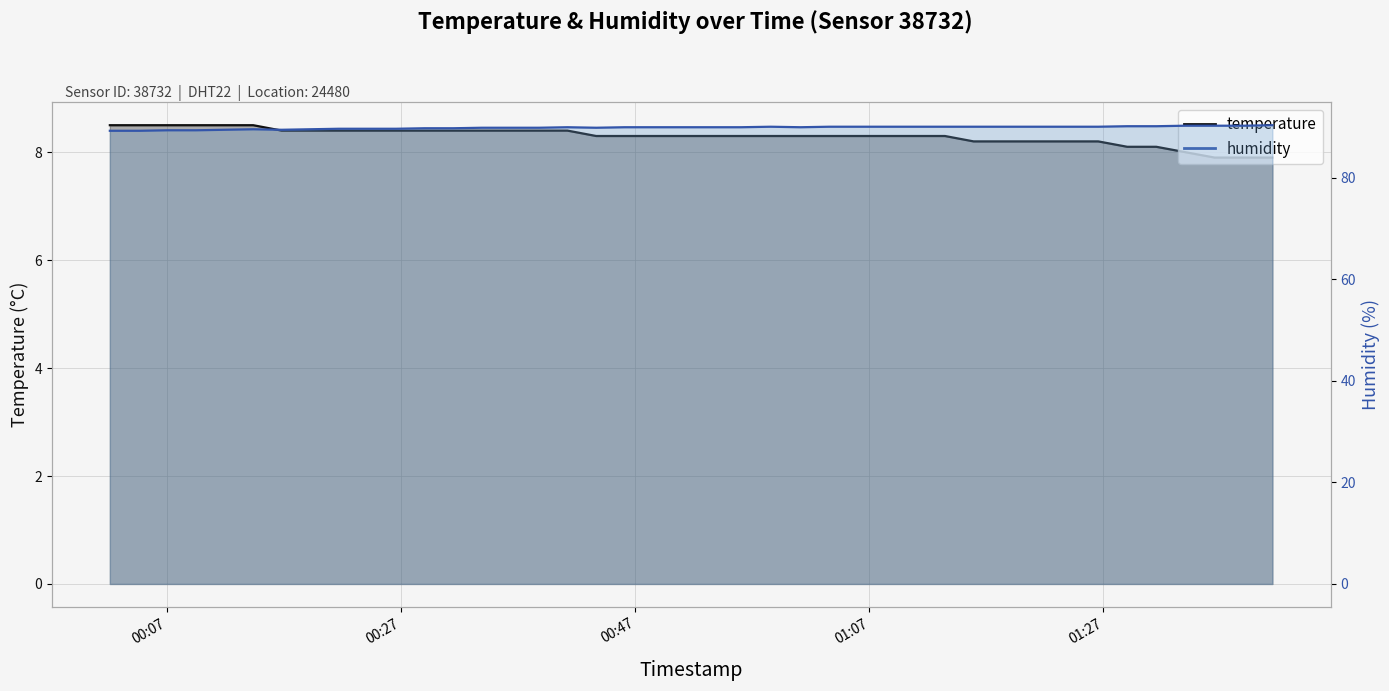

Rank the series by their average value, from highest to lowest.

humidity, temperature